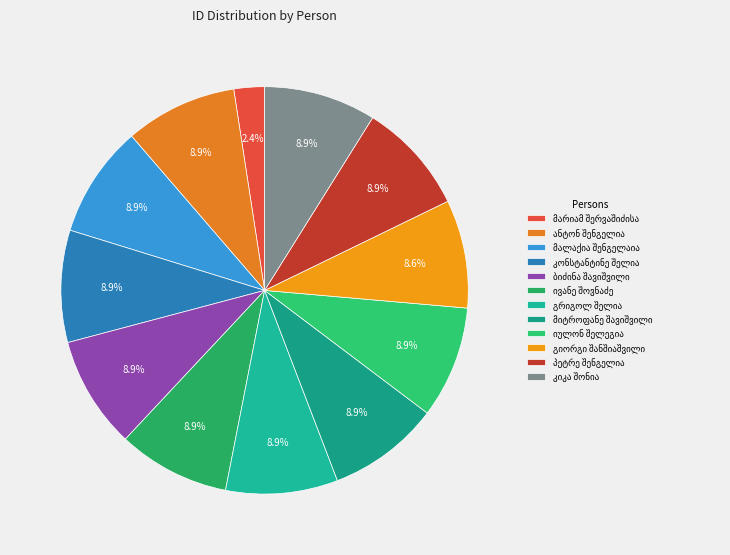

How many segments does this pie chart have?

12